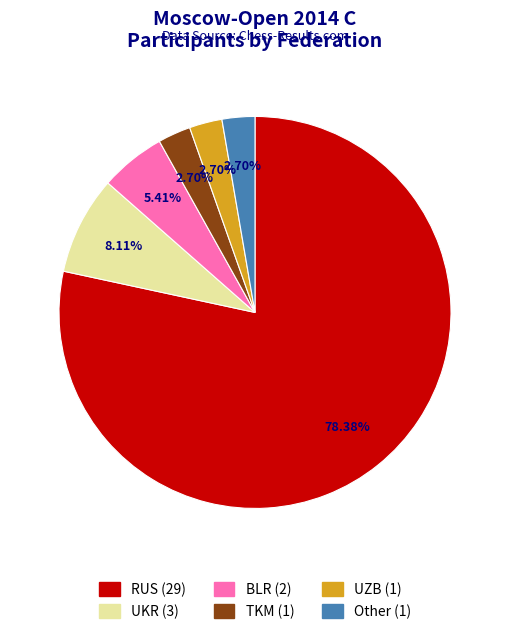

Do UZB and Other together represent more than half of the pie?

No